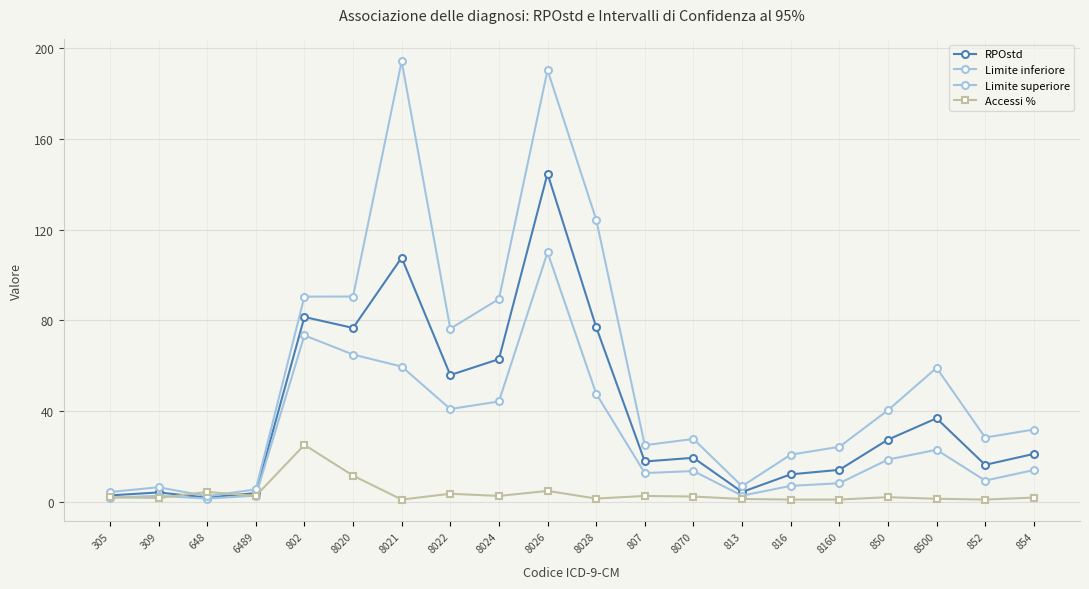

Is the value of Accessi % at 309 greater than the value of RPOstd at 850?

No